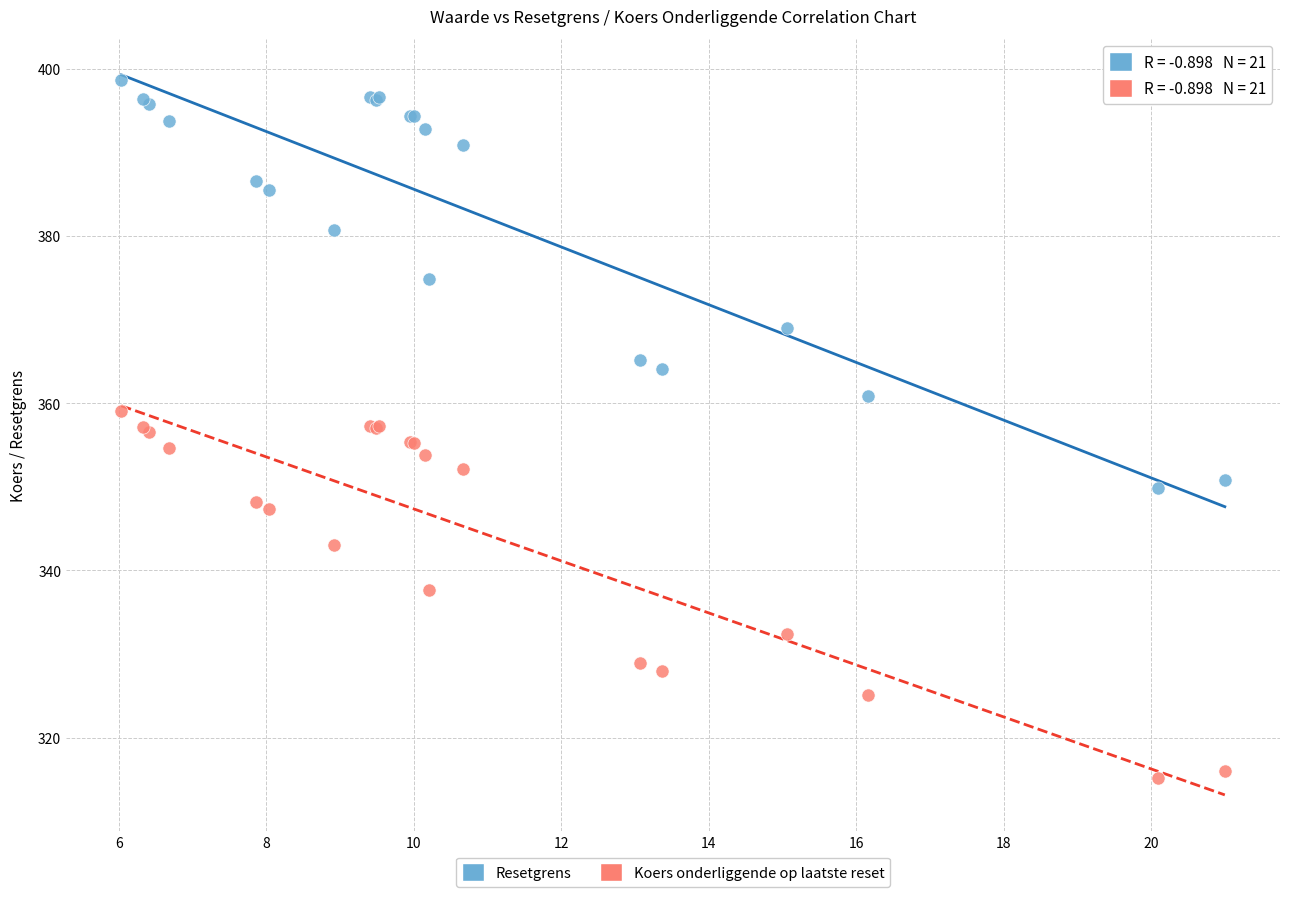

Which series has the widest spread of Y values?

Resetgrens